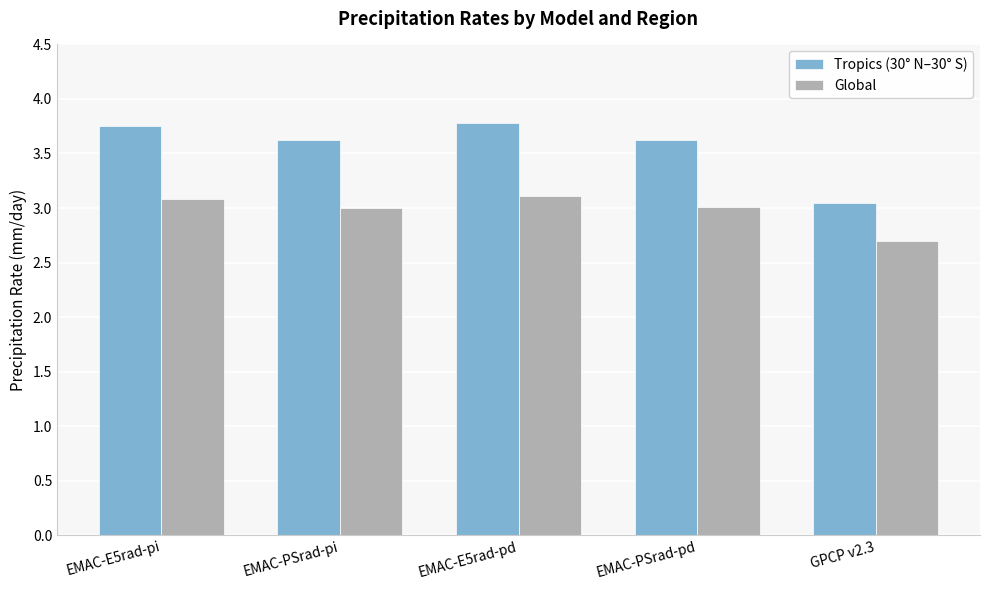

What is the difference between the maximum and second lowest values in the Global series?

0.1